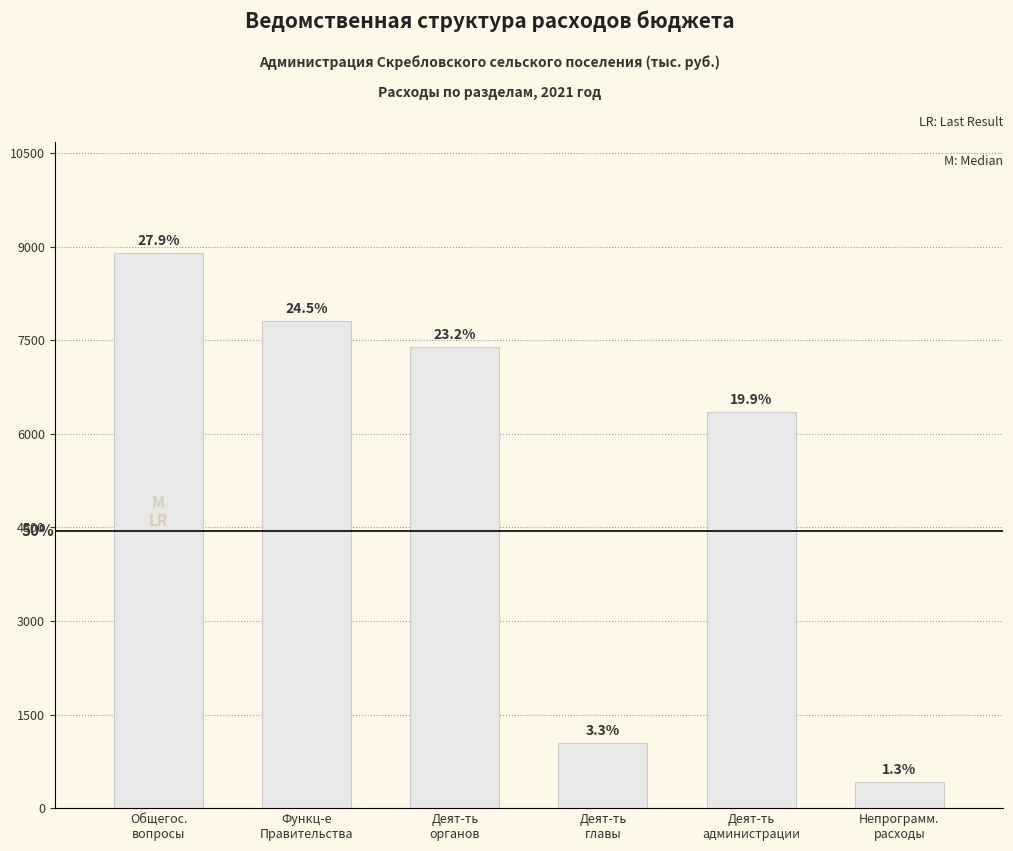

What is the difference between the maximum and minimum values?

8477.9